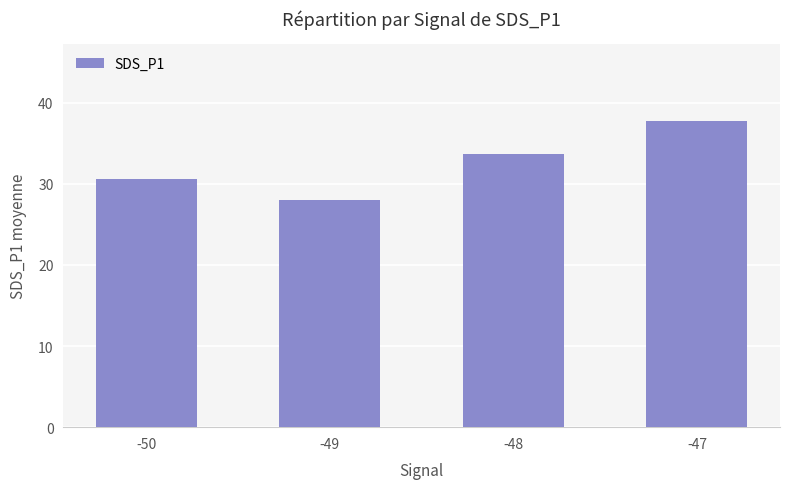

Rank the categories by value from lowest to highest.

-49, -50, -48, -47